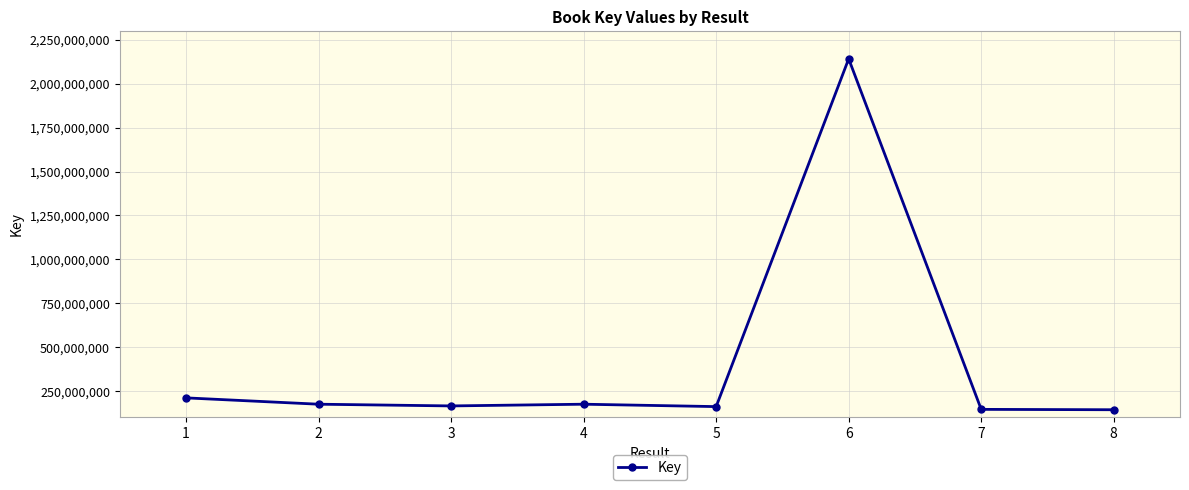

How many series are shown in this chart?

1